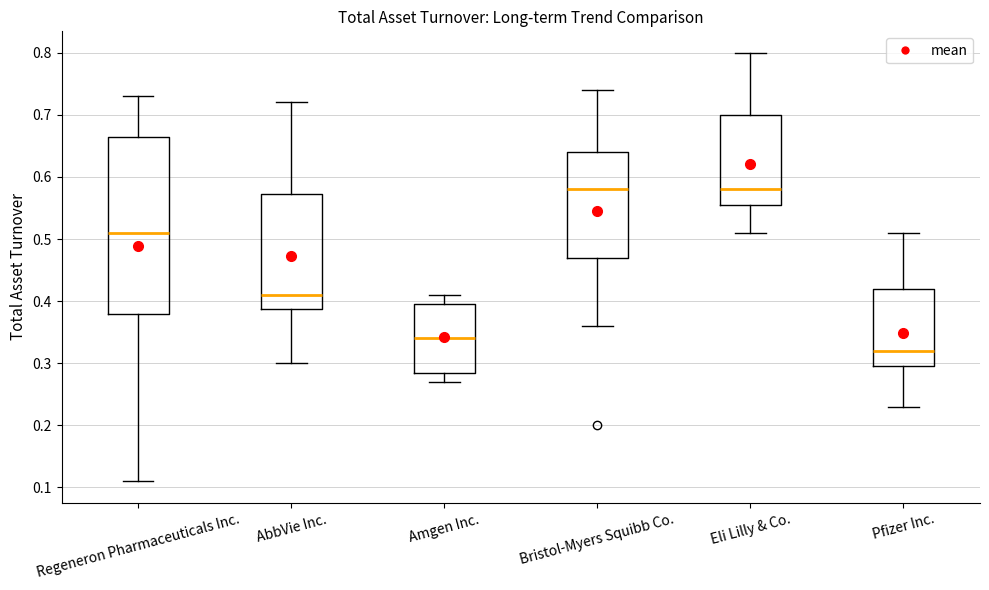

Where does the lower whisker of the box for Bristol-Myers Squibb Co. end on the y-axis? The values are not printed on the chart, so give them approximately, as read against the axis.

0.36